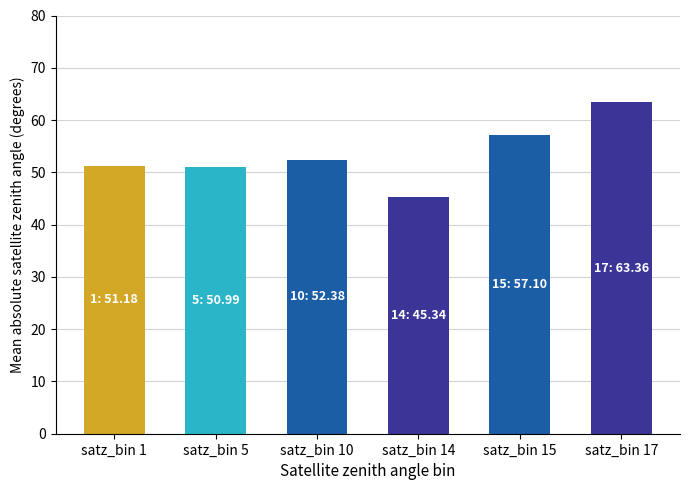

Read the value at satz_bin 10.

52.4